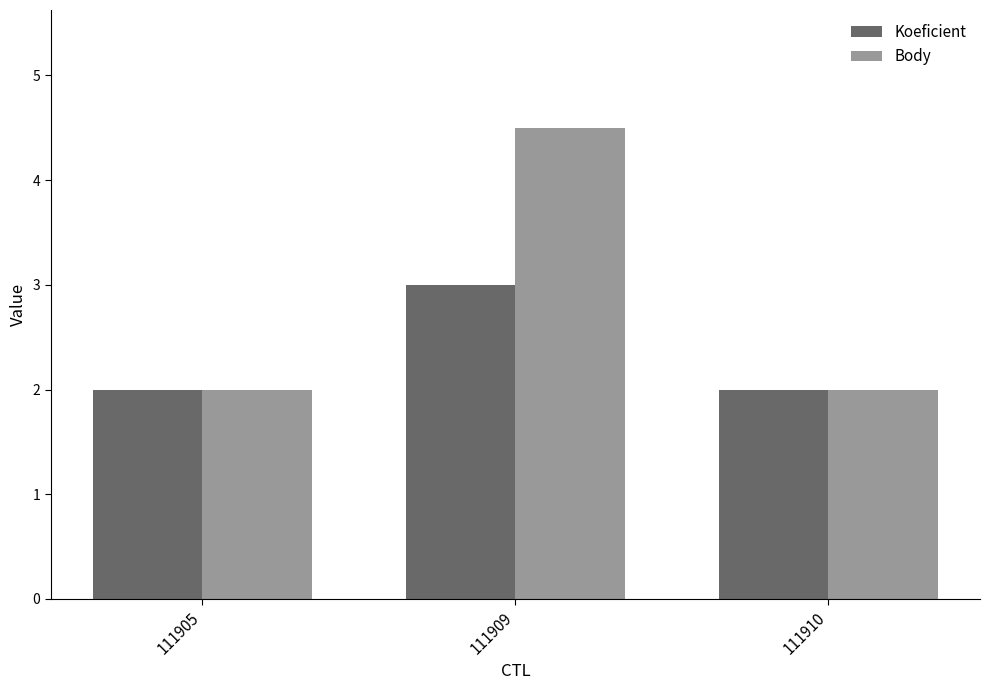

Which category has the highest value across all series?

111909